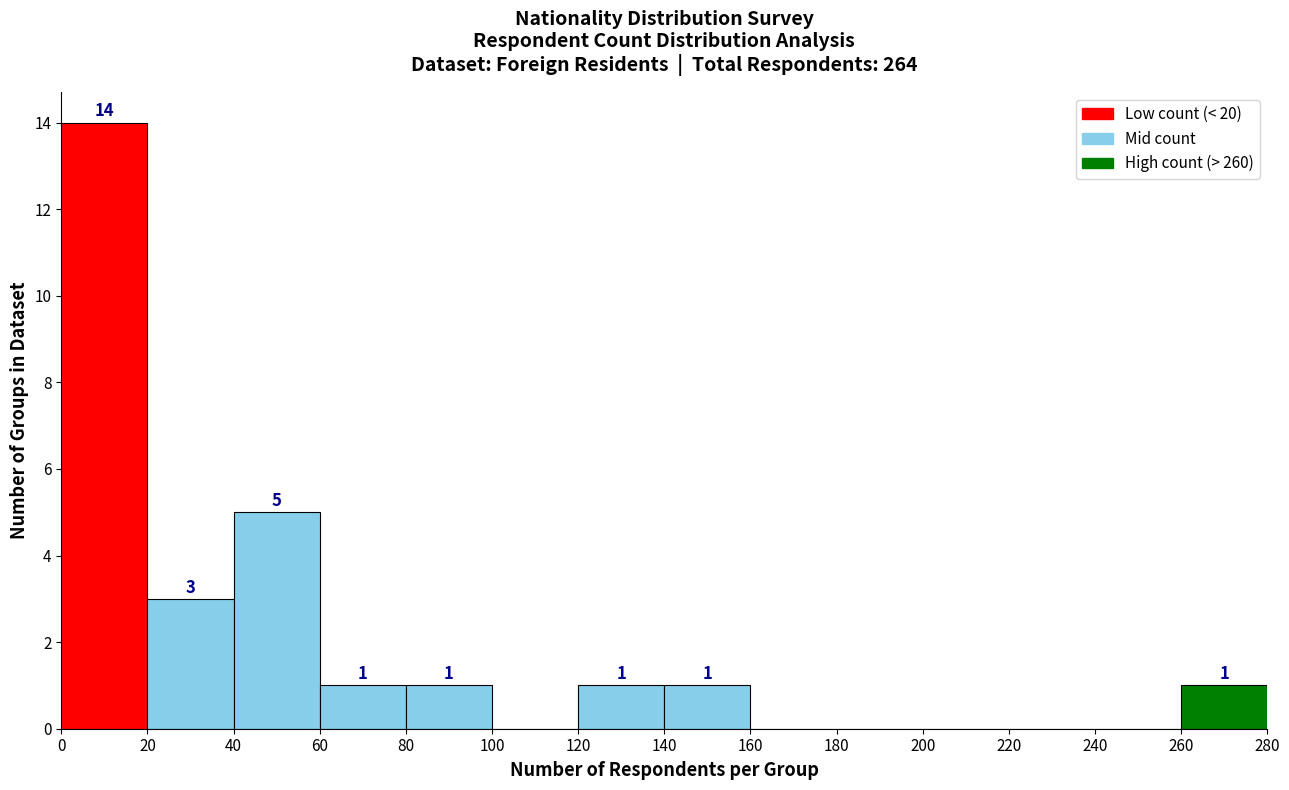

Which range on the x-axis has the tallest bar?

0 to 20